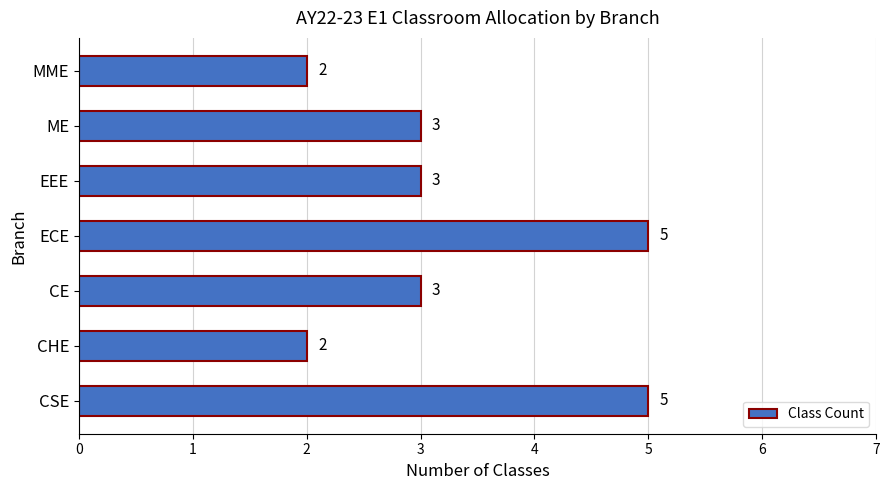

Reading bottom to top, transcribe all the data shown in this chart.

5	2	3	5	3	3	2